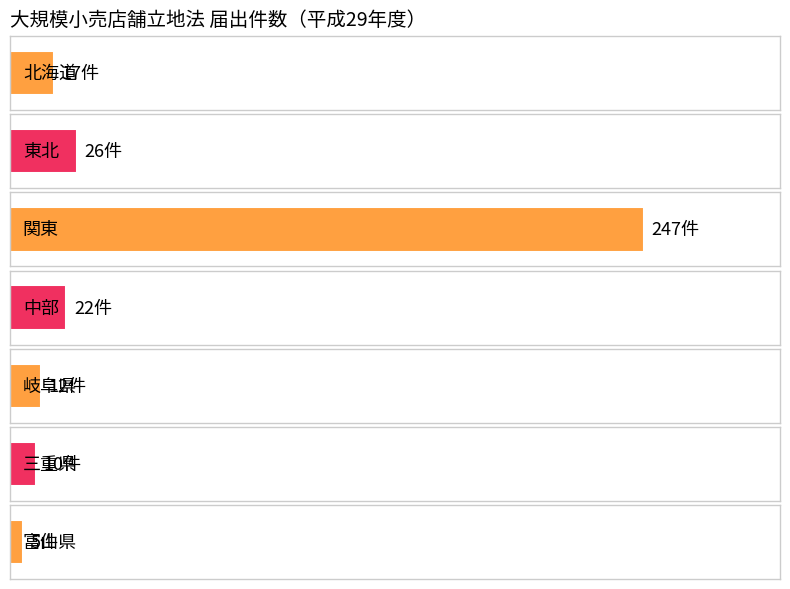

Which category has the lowest value across all series?

富山県